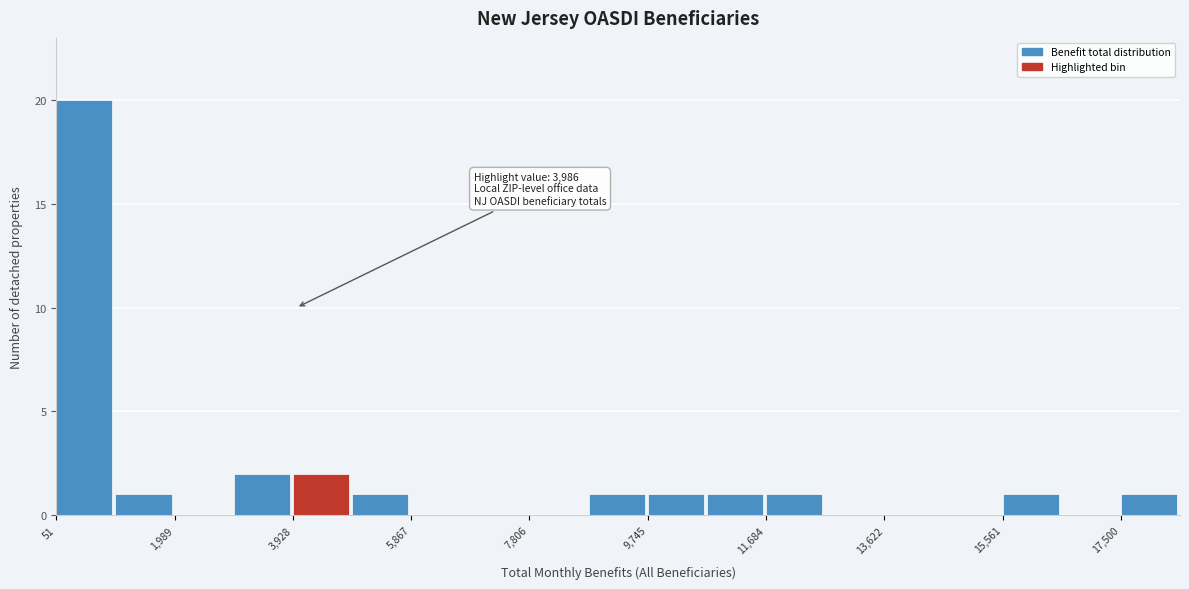

Over which range of the x-axis is the bar tallest?

0 to 1000